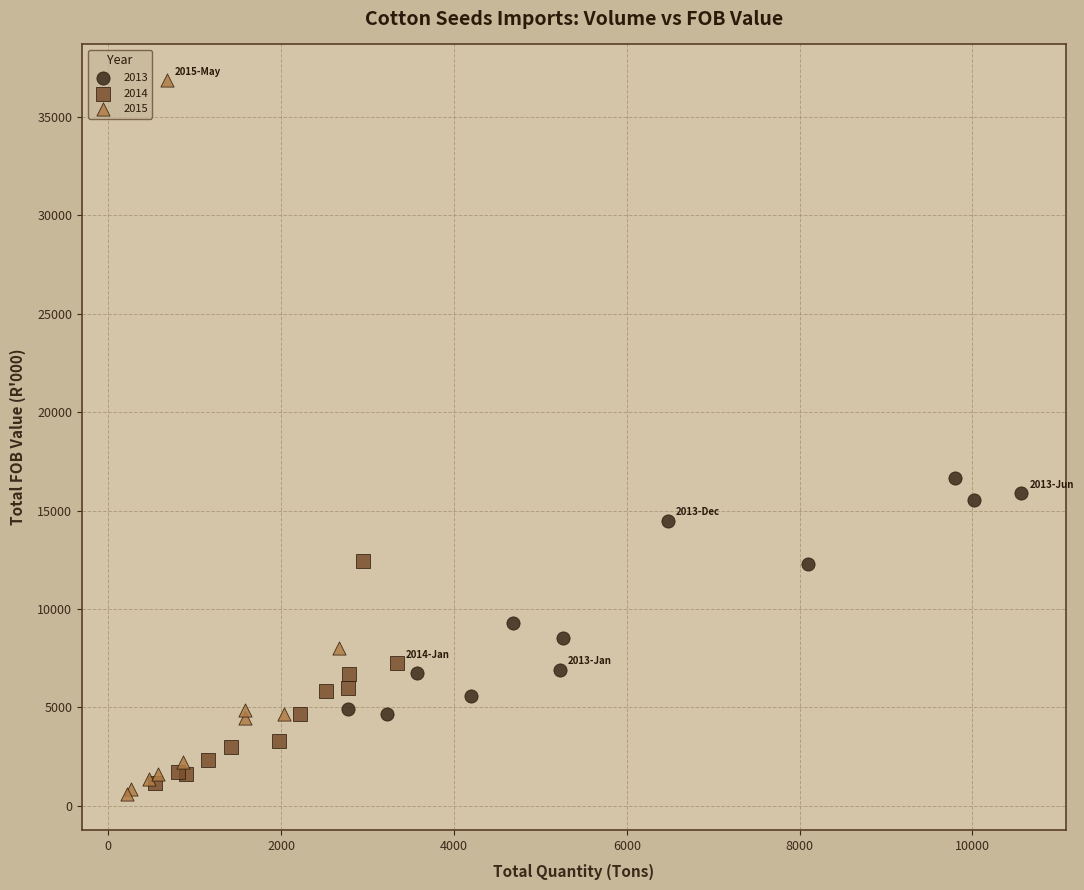

Which series contains the highest Y value?

2015